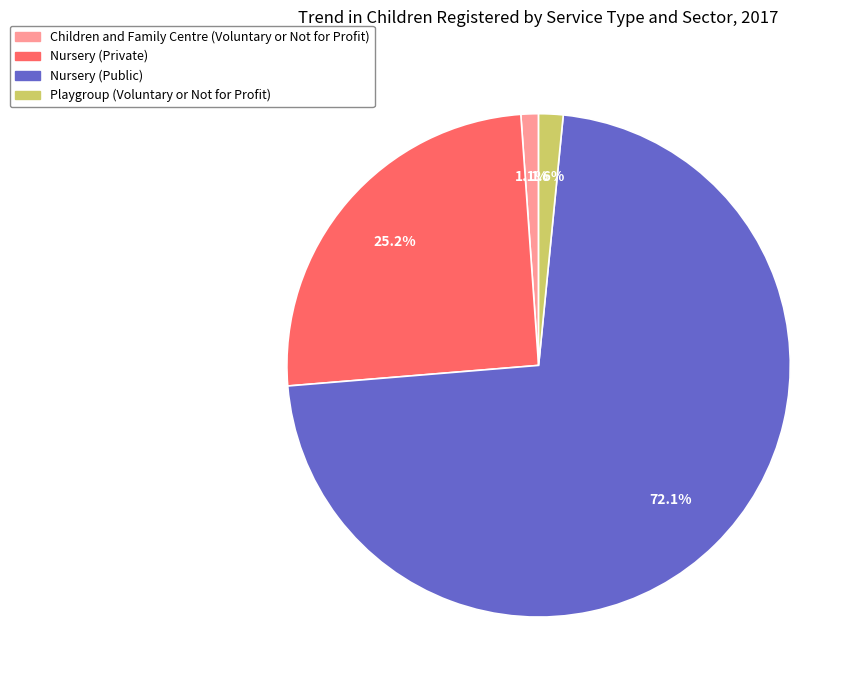

Does any single category account for the majority?

Yes